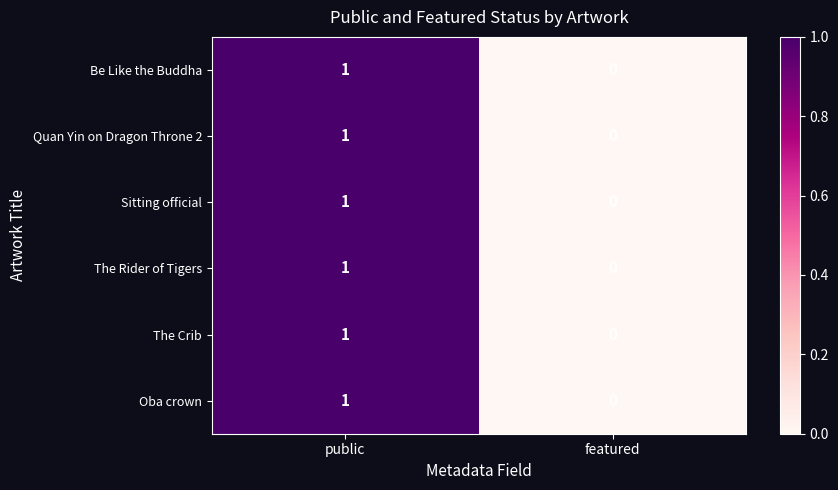

How many values in Oba crown are above zero?

1